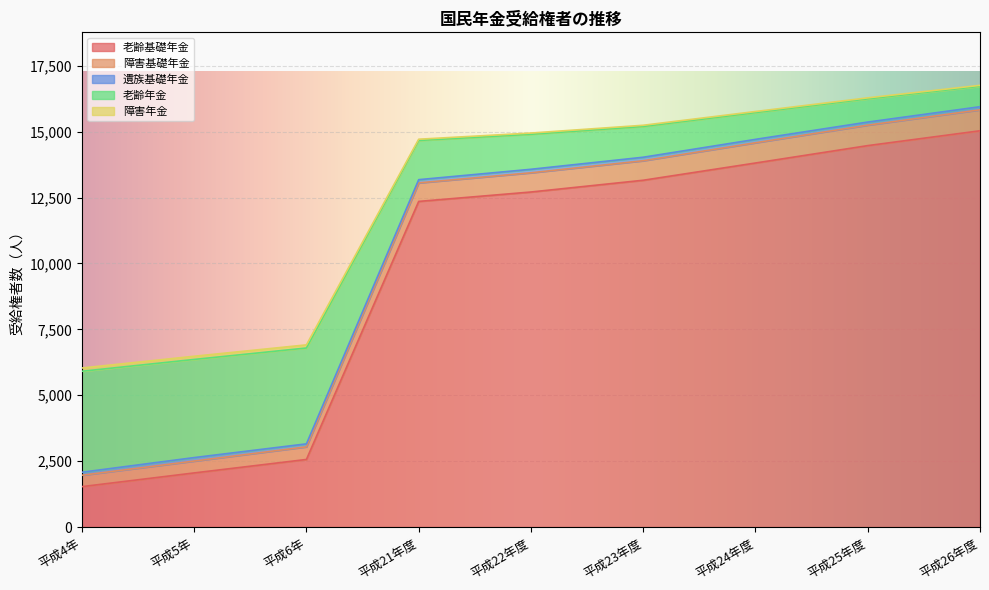

The value of 老齢基礎年金 at 平成22年度 is 19602. True or false?

False